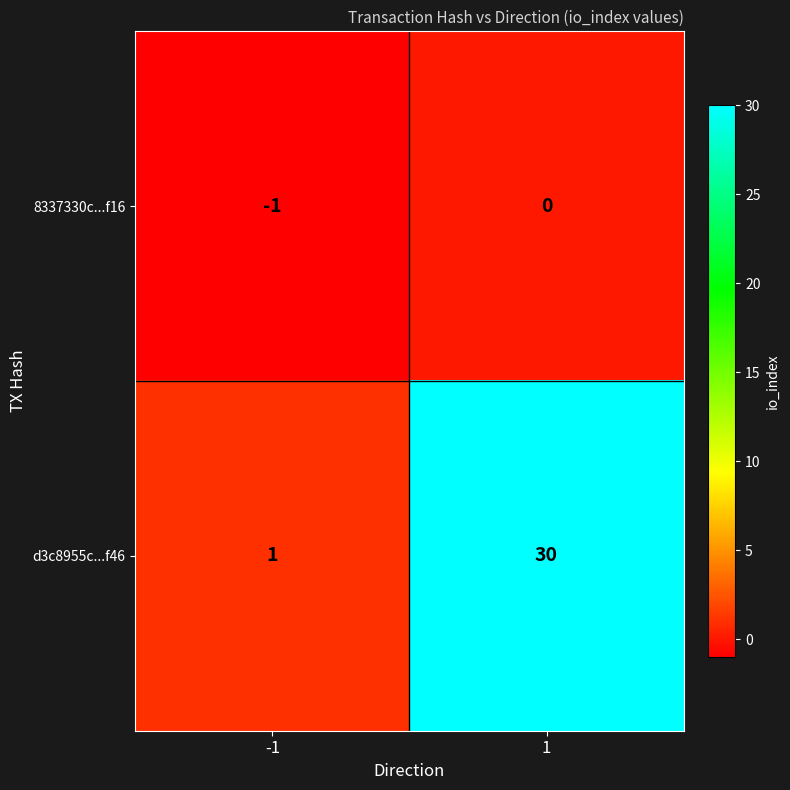

True or false: 8337330c...f16 has a value of -1 at -1.

True